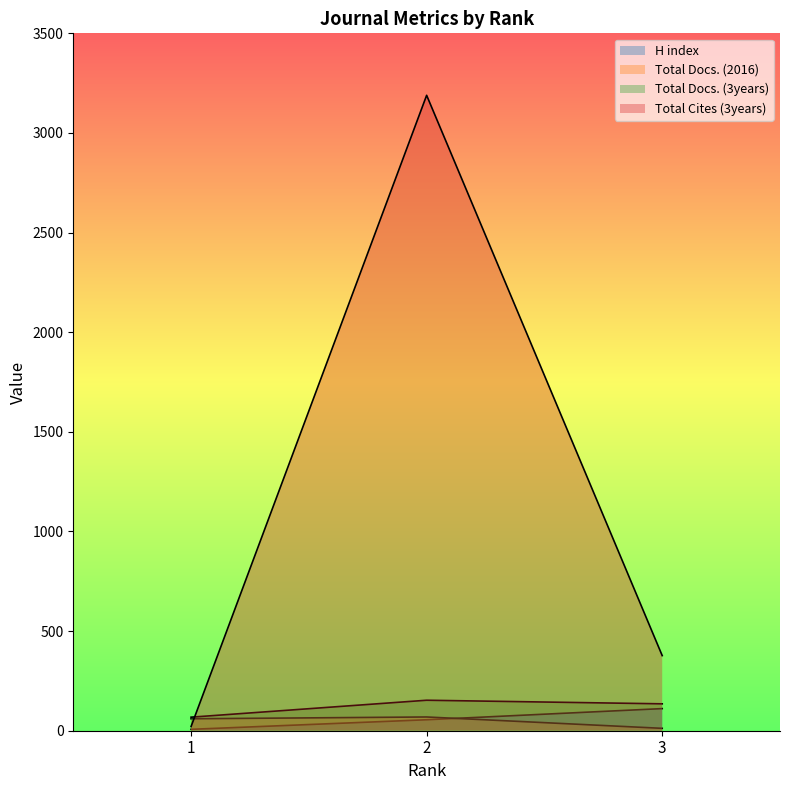

What is the value of the Total Docs. (2016) point at the 3rd from the left?

12